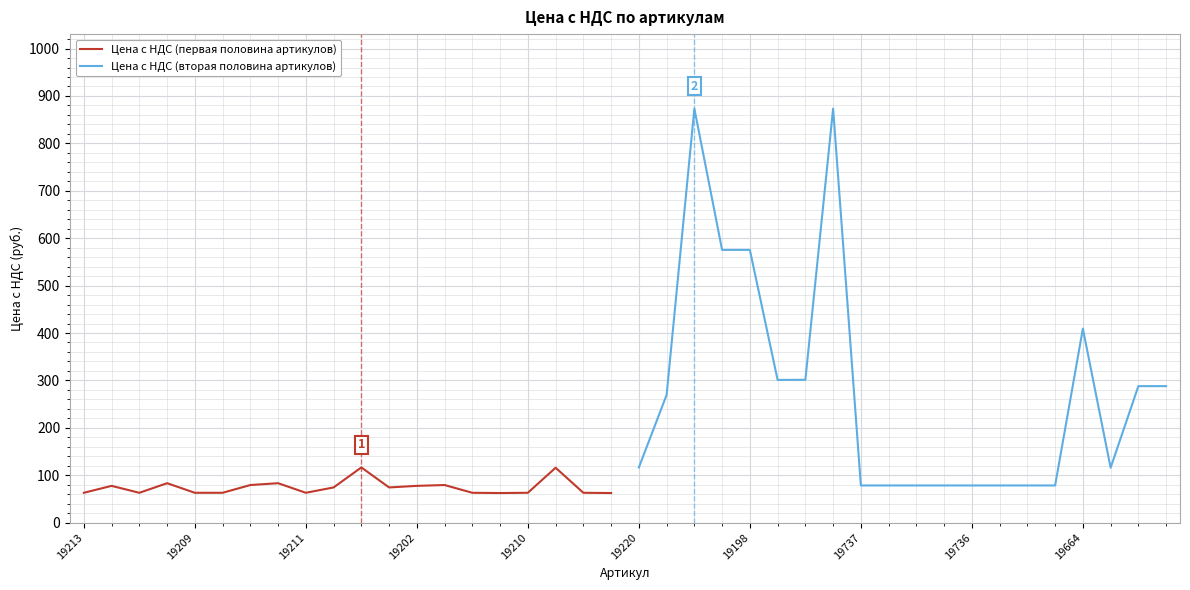

How many lines are shown in the chart?

2